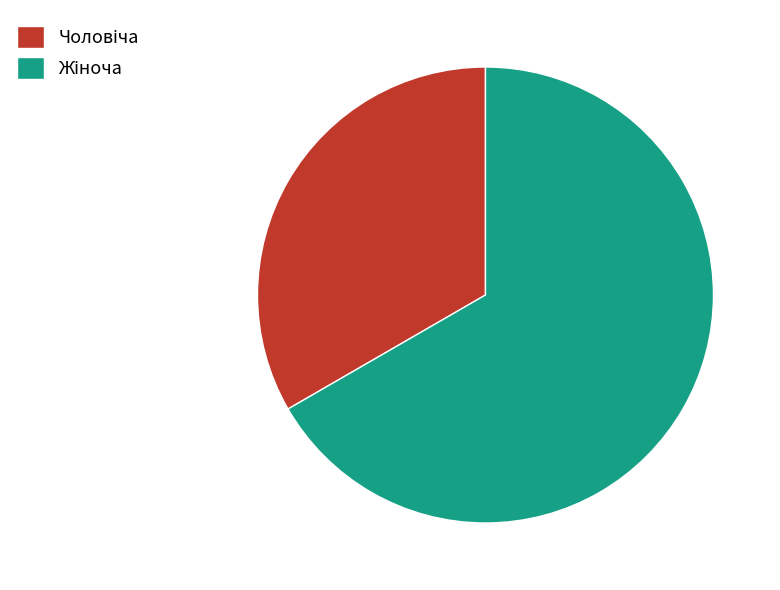

Does any single category account for the majority?

Yes